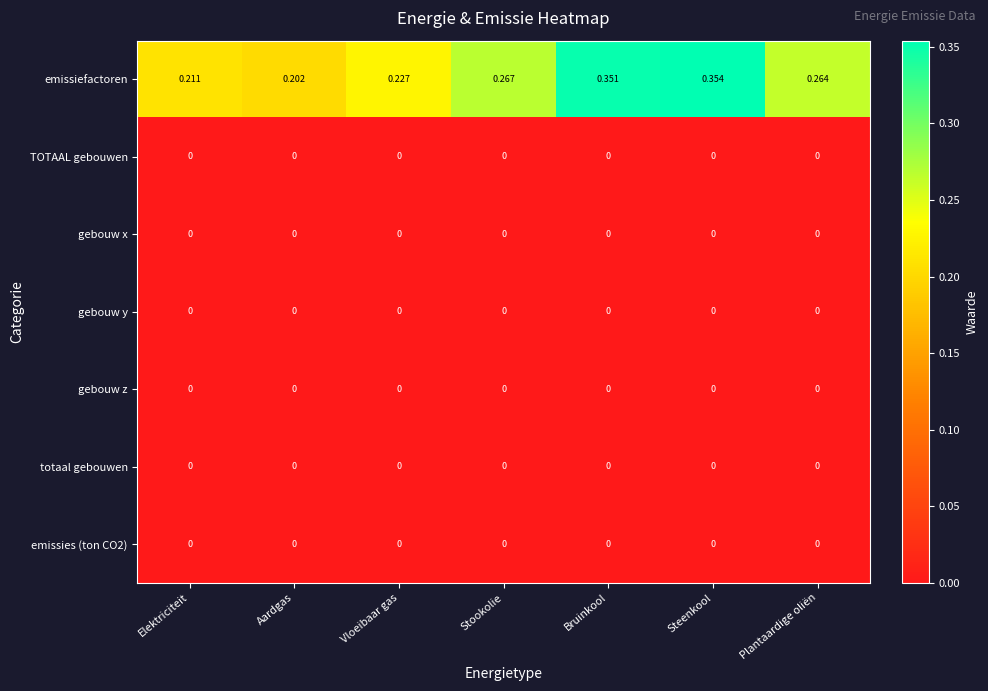

Between Stookolie and Bruinkool, which series saw the biggest shift?

emissiefactoren